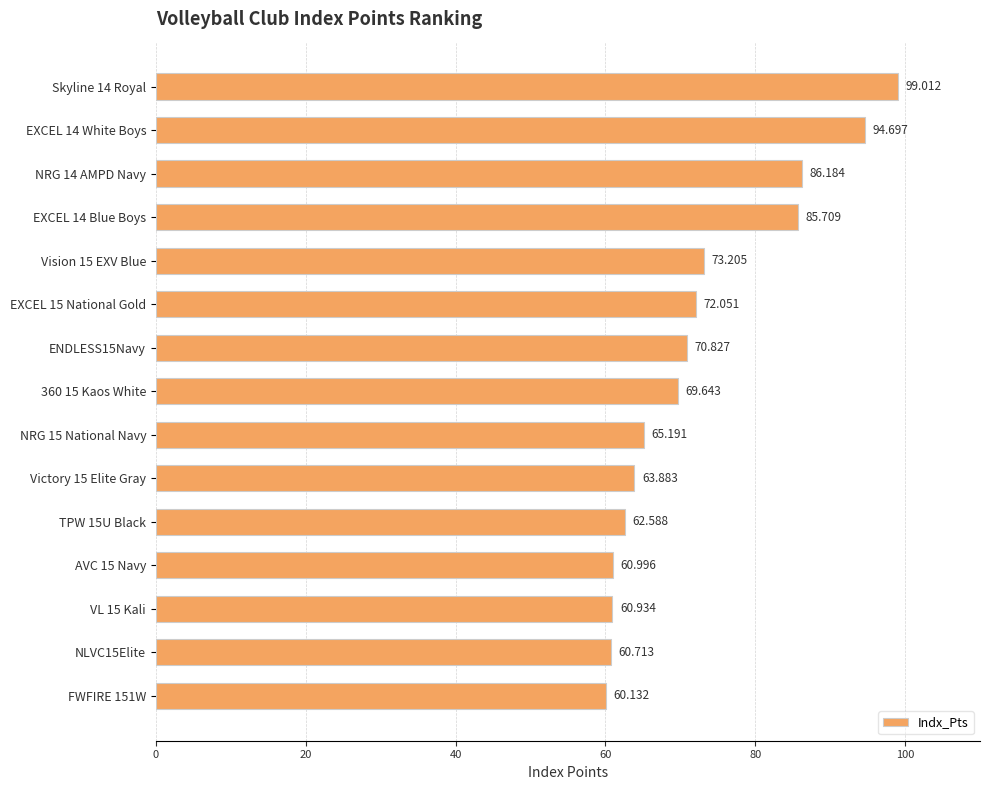

How many data points are above 69?

8